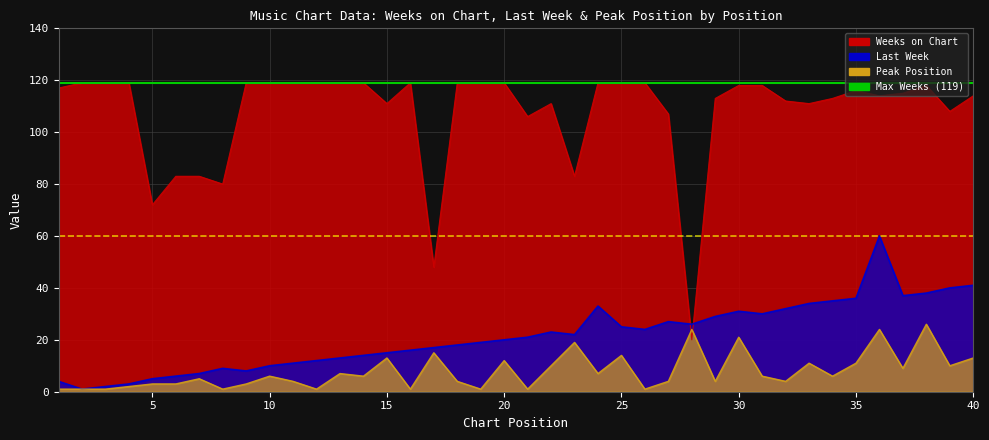

What is the value of the Last Week point at the 27th from the left?

27